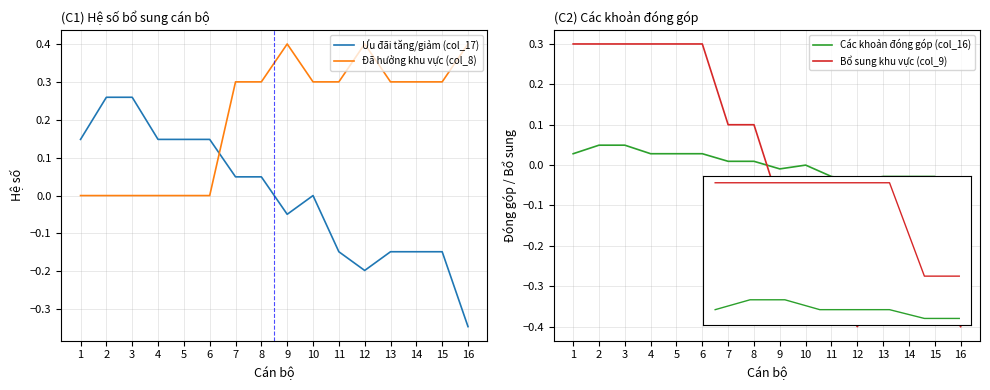

Count the number of categories in the chart.

16